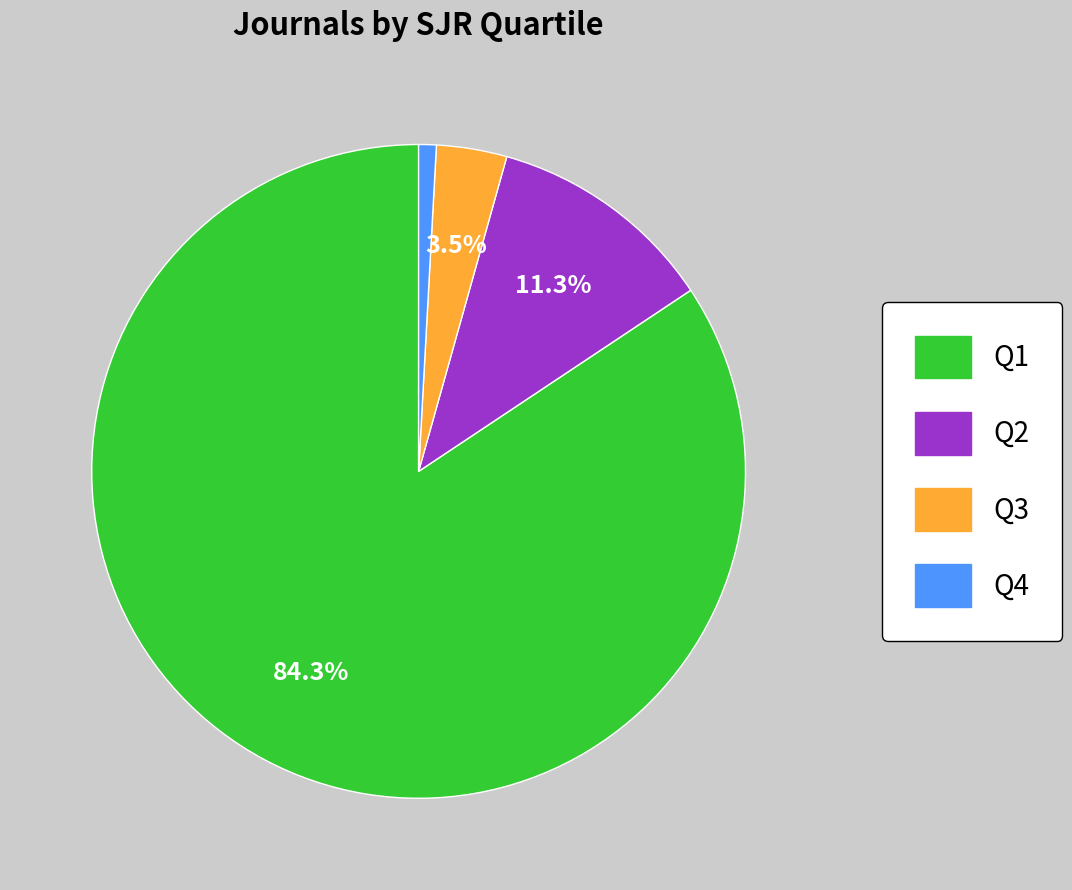

Count the number of slices in the pie.

4